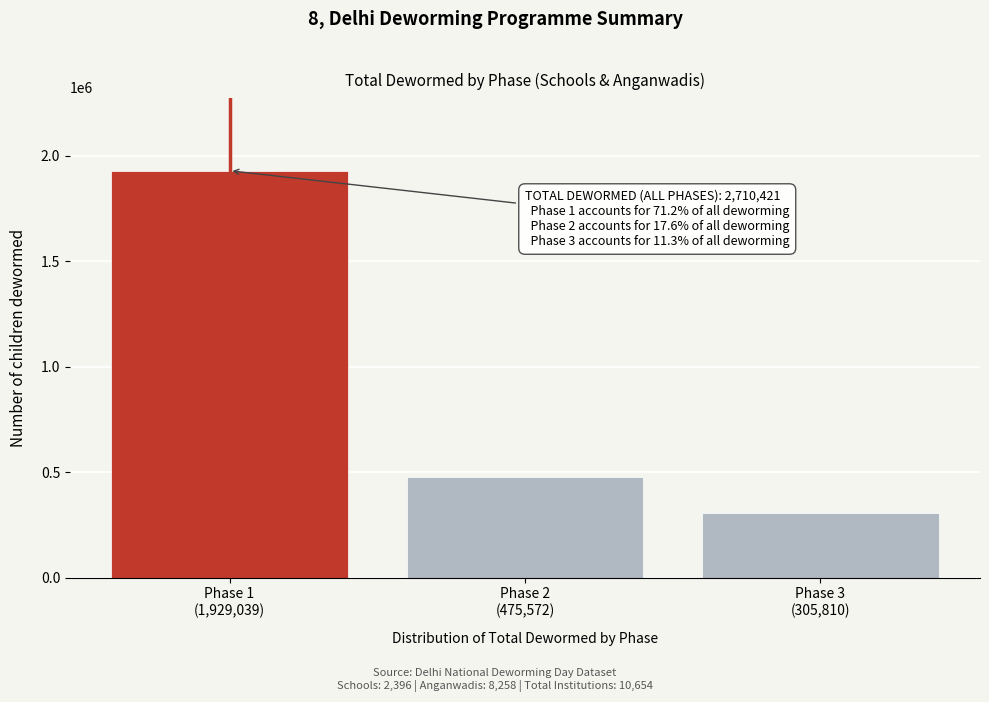

Reading left to right, what are all the values shown in this chart?

1929039	475572	305810